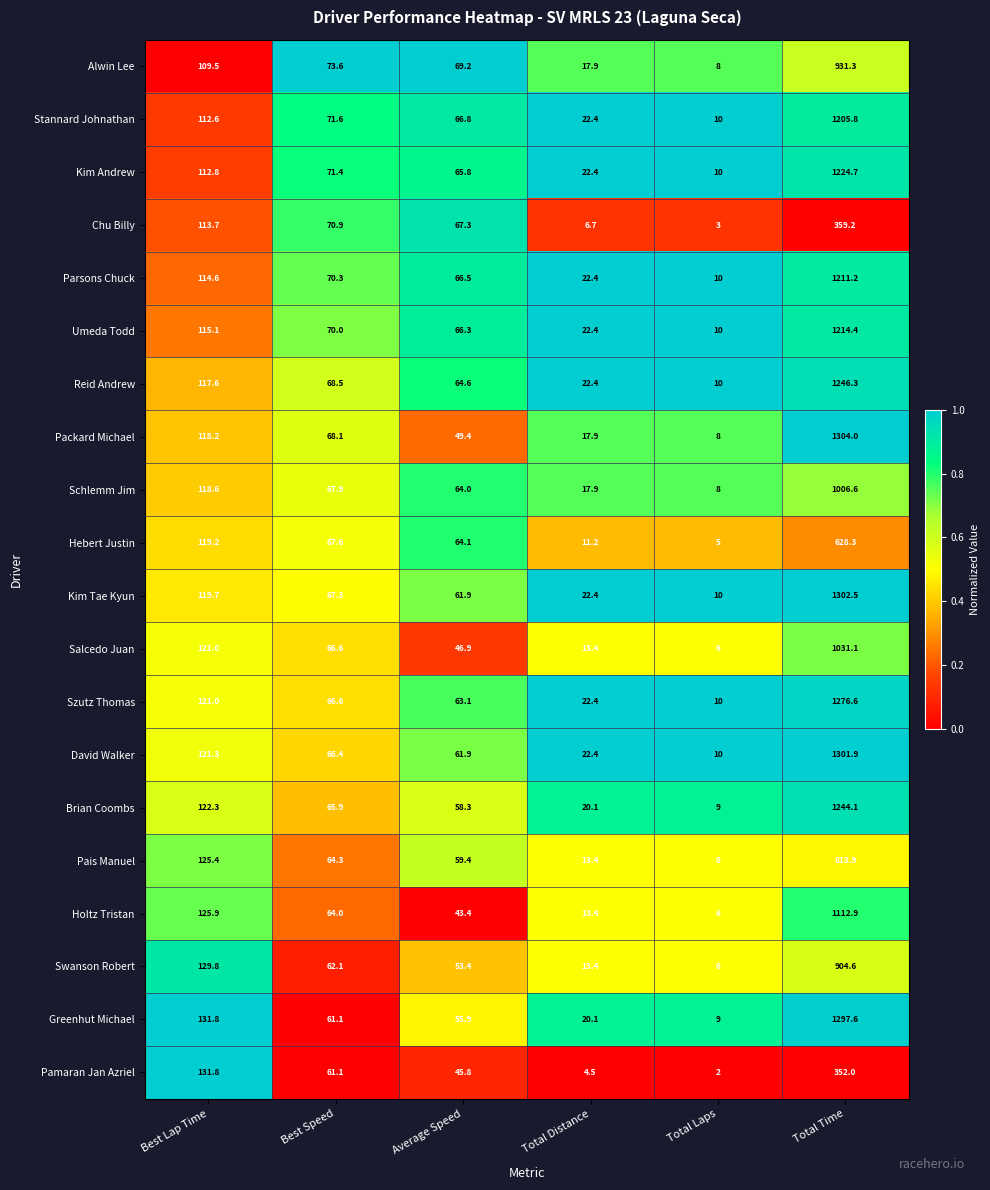

Is the value of Hebert Justin at Total Time greater than the value of Umeda Todd at Best Speed?

Yes